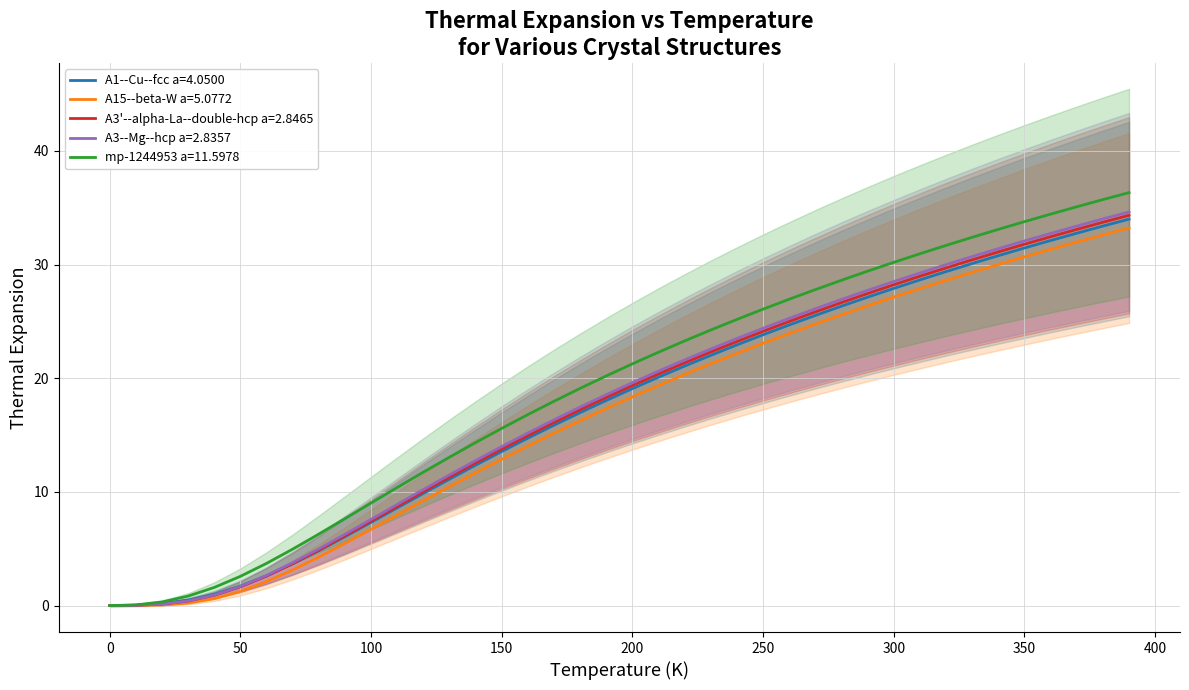

List the series in order of their peak value, highest first.

mp-1244953 a=11.5978, A3--Mg--hcp a=2.8357, A3'--alpha-La--double-hcp a=2.8465, A1--Cu--fcc a=4.0500, A15--beta-W a=5.0772